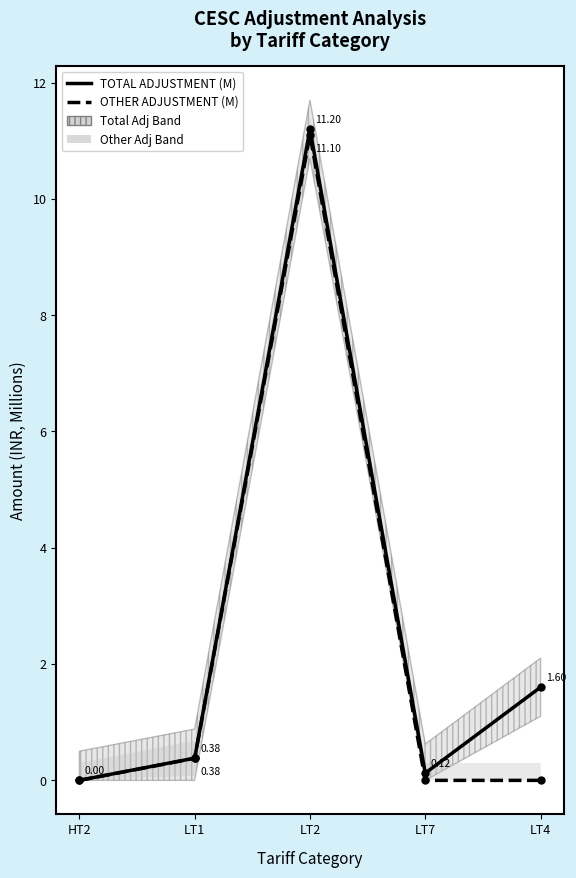

Between LT2 and LT4, which series saw the biggest shift?

OTHER ADJUSTMENT (M)